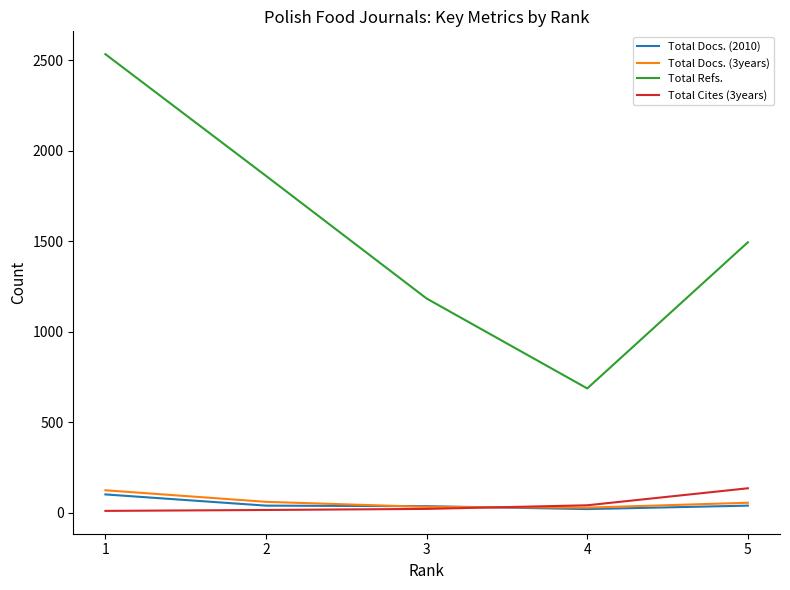

Does the chart have visible grid lines?

No